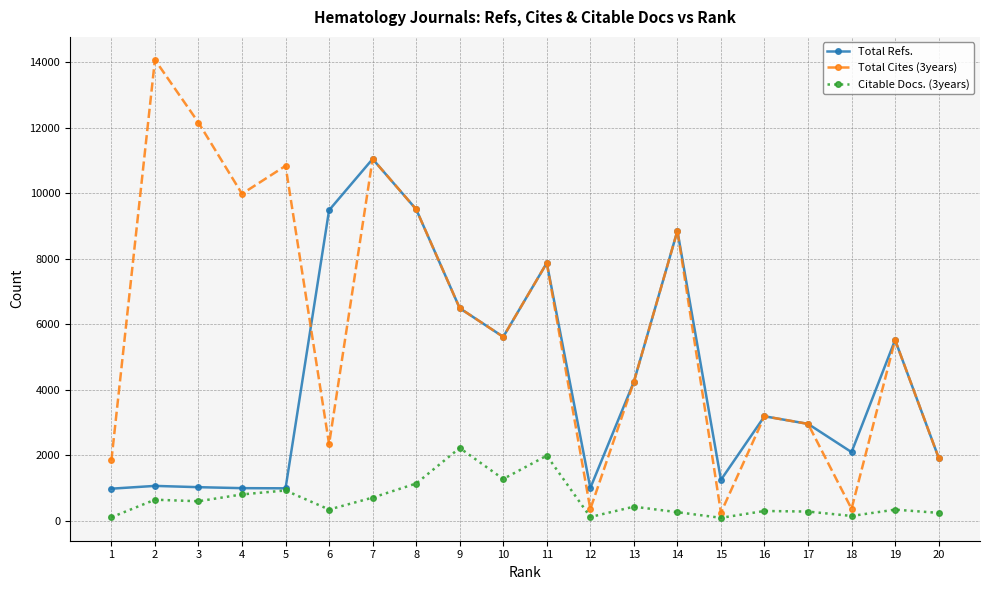

The Citable Docs. (3years) series shows 966 at 9. True or false?

False